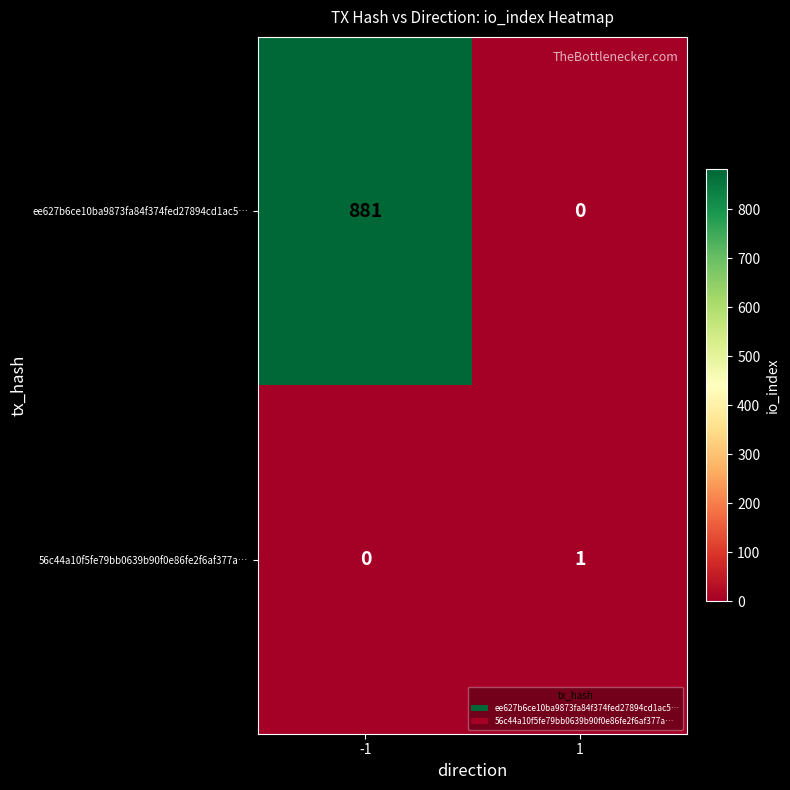

How many data points in ee627b6ce10ba9873fa84f374fed27894cd1ac5… are less than 881?

1